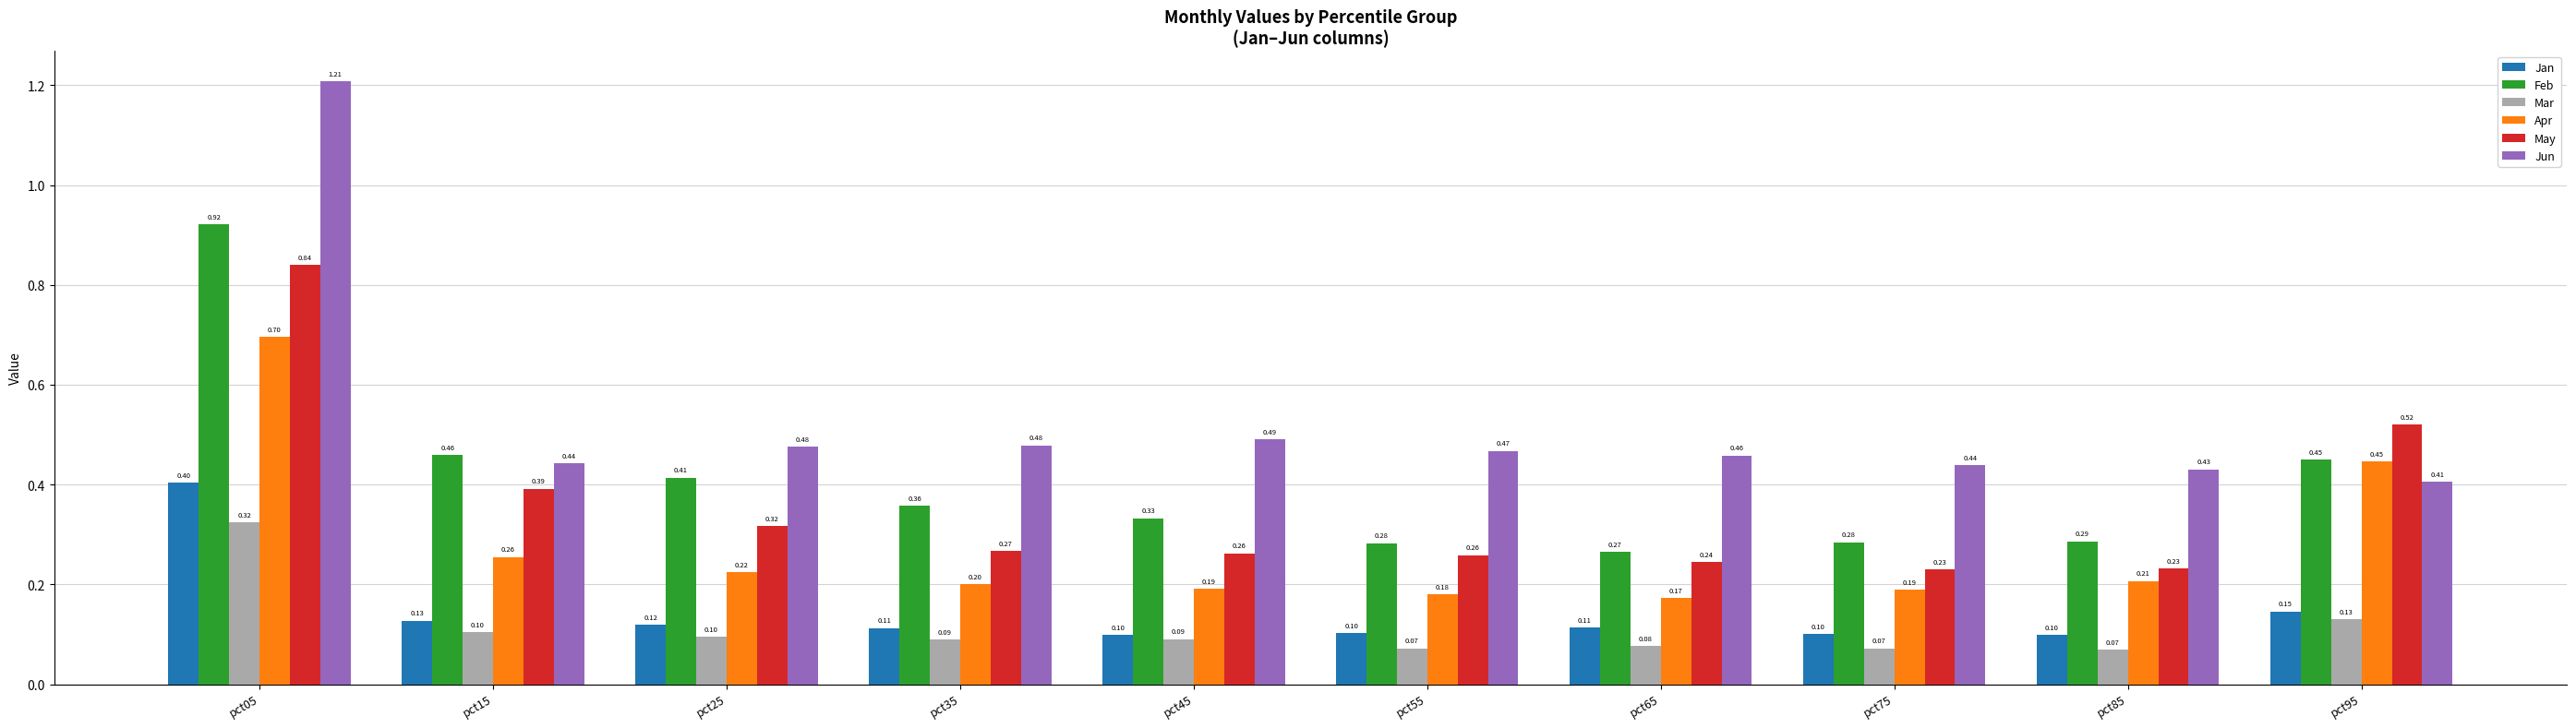

Count the number of data series in this chart.

6